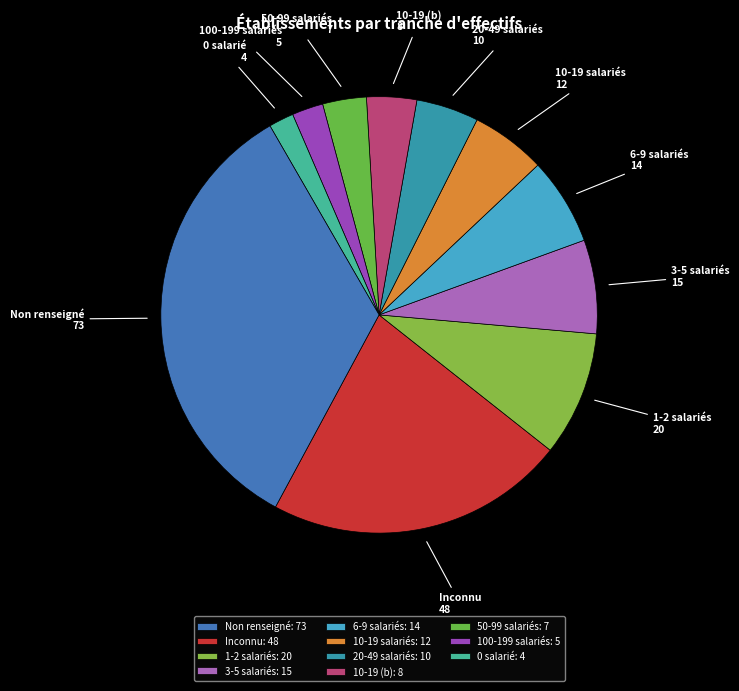

How many segments does this pie chart have?

11